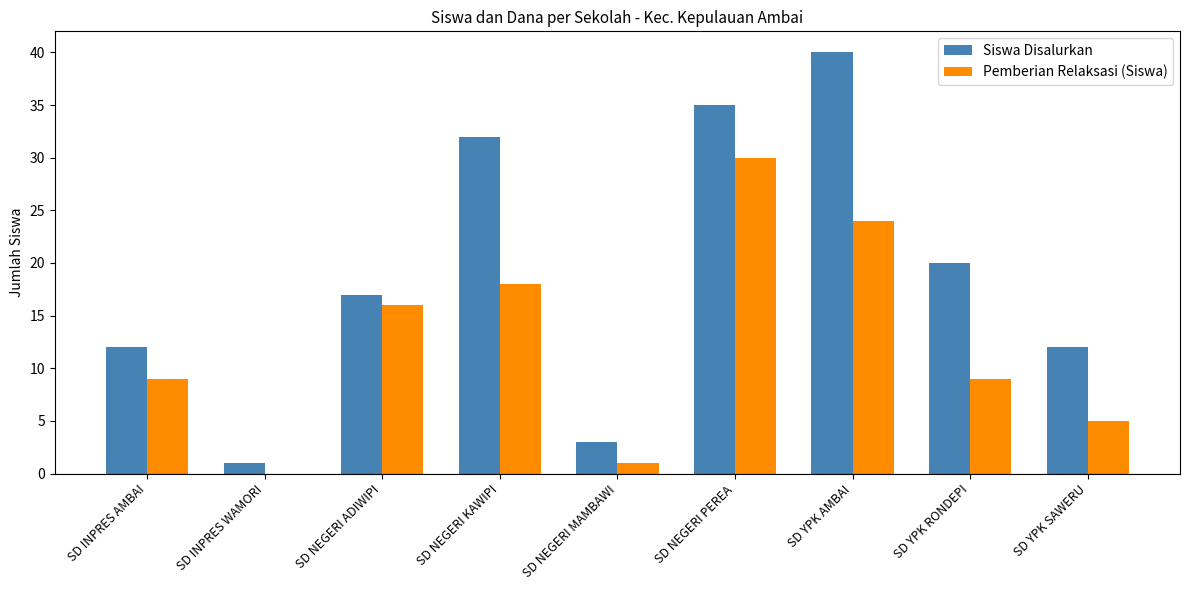

Which series changed the most between SD NEGERI KAWIPI and SD YPK AMBAI?

Siswa Disalurkan